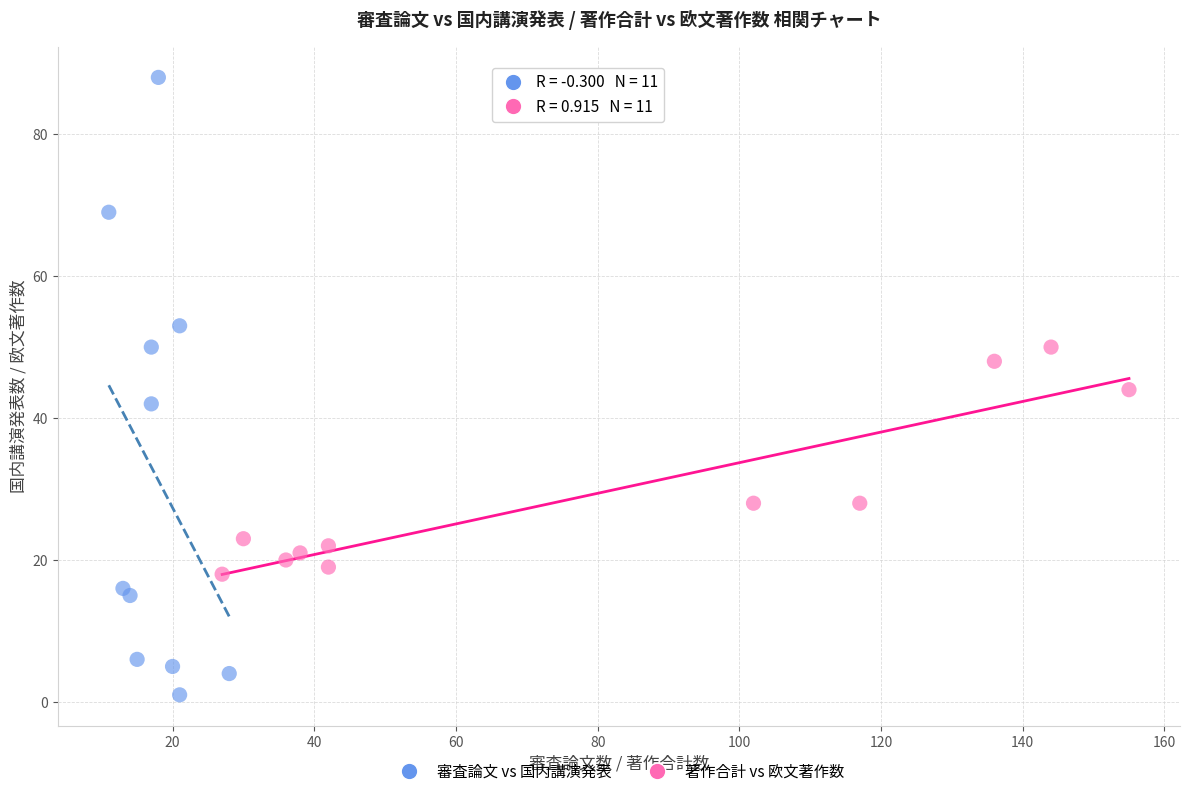

Which series has the widest spread of Y values?

審査論文 vs 国内講演発表